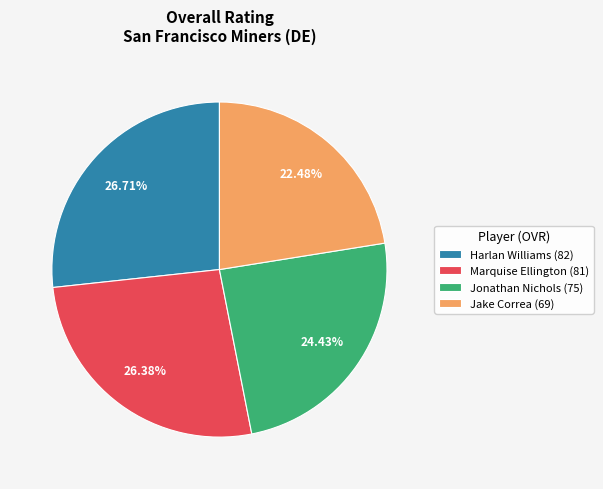

Is the sum of Marquise Ellington (81) and Jonathan Nichols (75) greater than half?

Yes